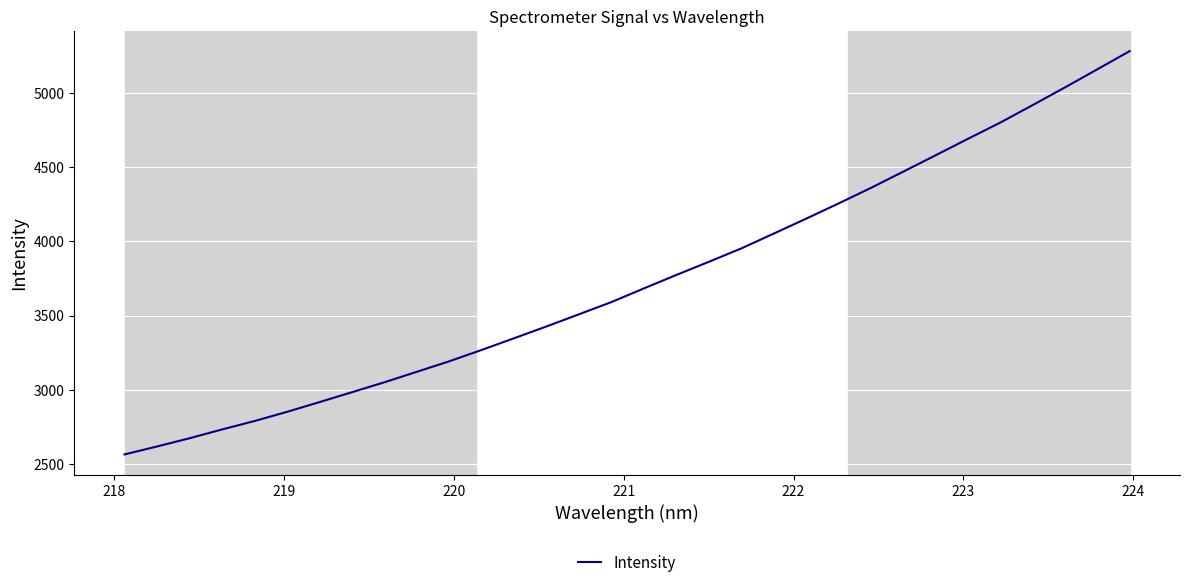

What is the difference between the maximum and minimum values?

2719.3